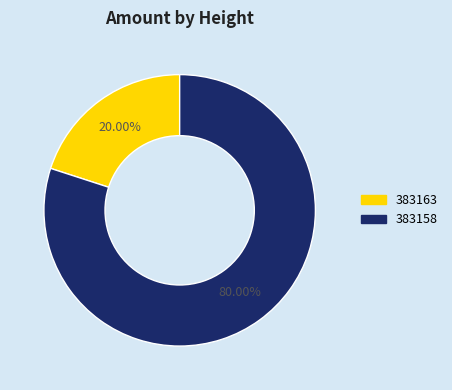

Is there any slice that represents more than half of the pie?

Yes